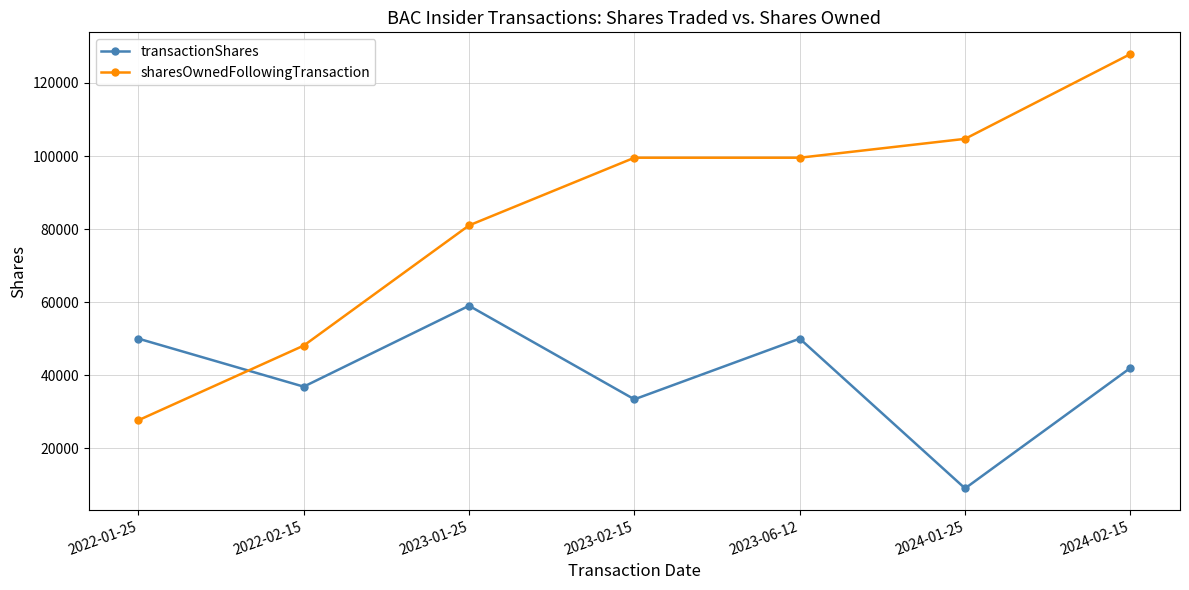

What position from the left is 2023-02-15?

4